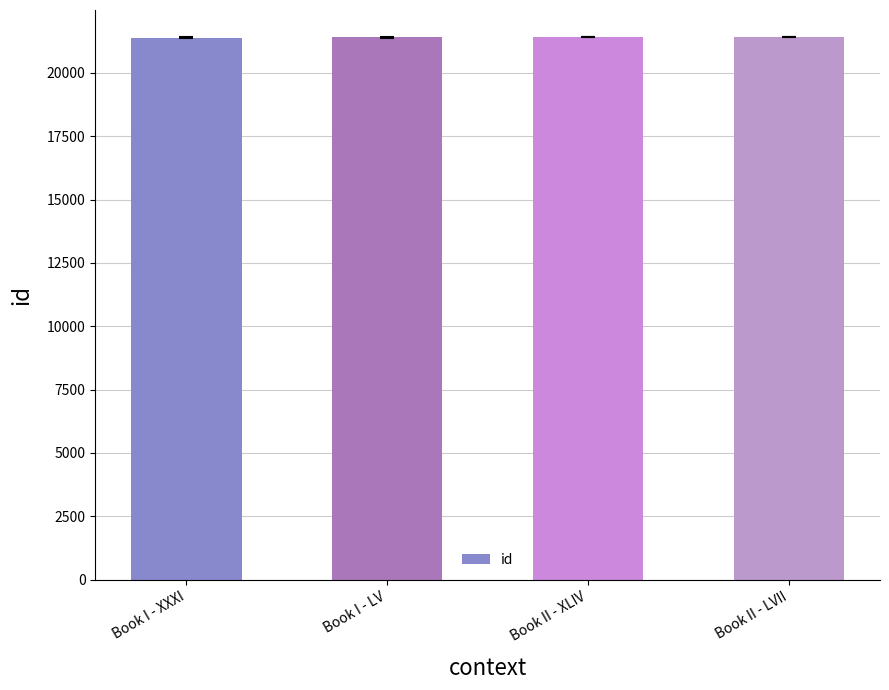

What is the ratio of the value at Book II - LVII to the value at Book II - XLIV?

1.0